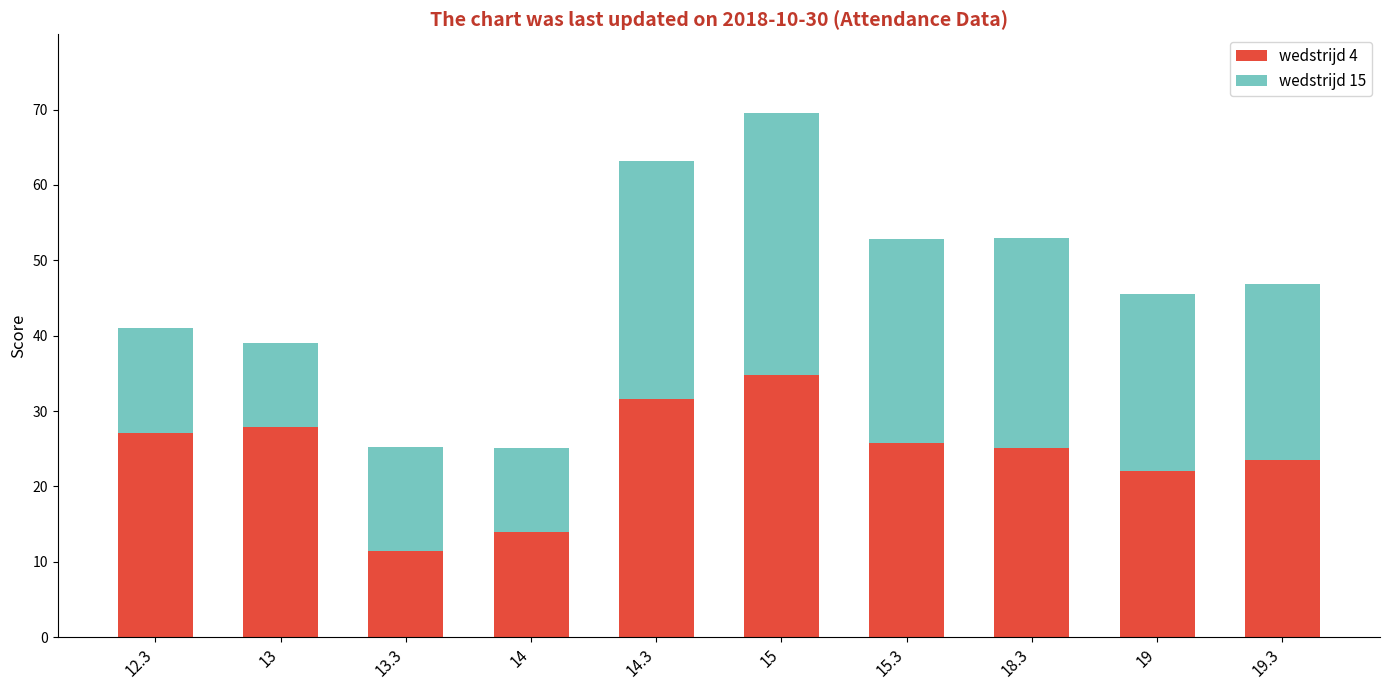

Count the number of data series in this chart.

2